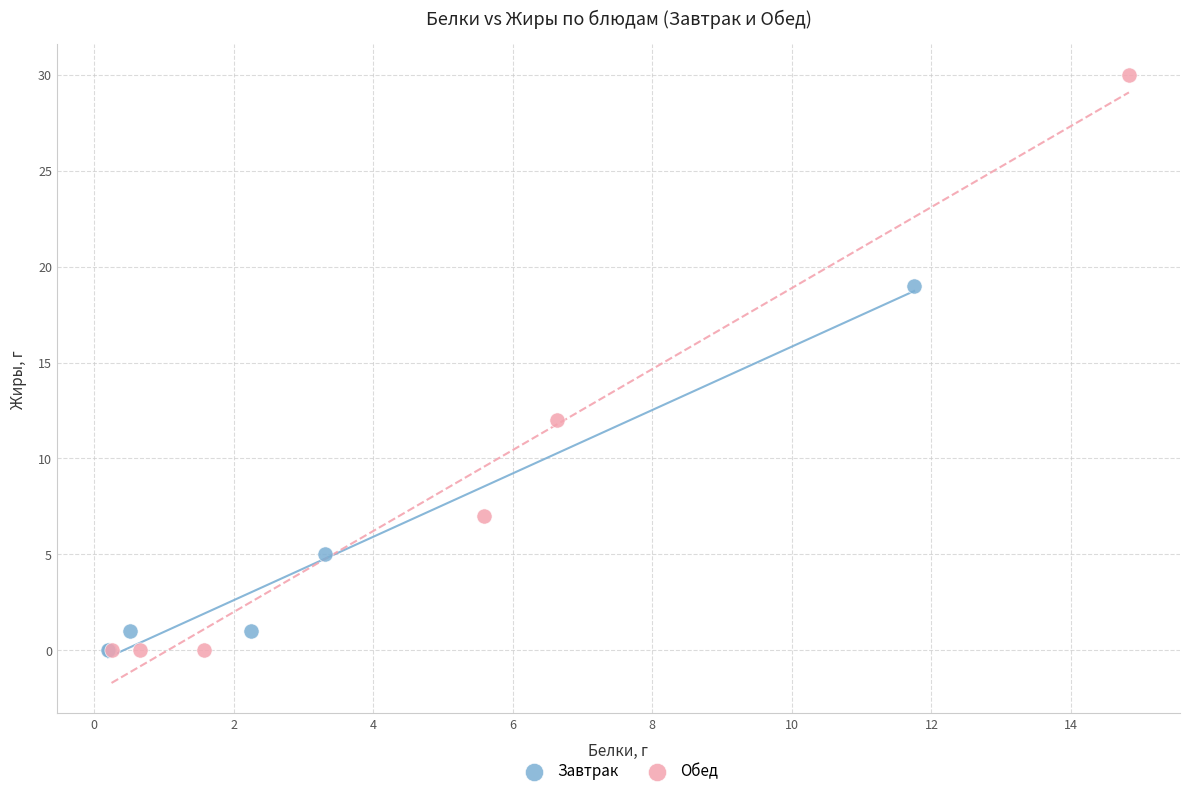

Which series has the largest Y range (max minus min)?

Обед